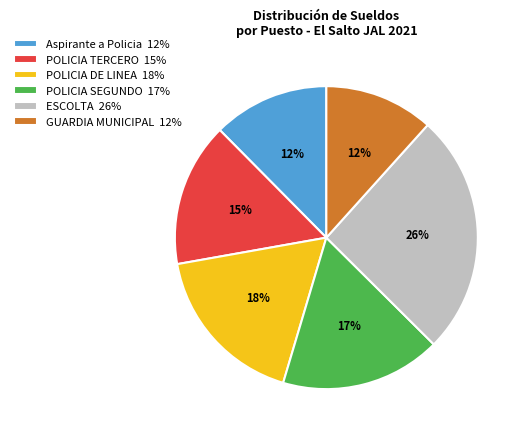

What is the largest slice in the pie chart?

ESCOLTA